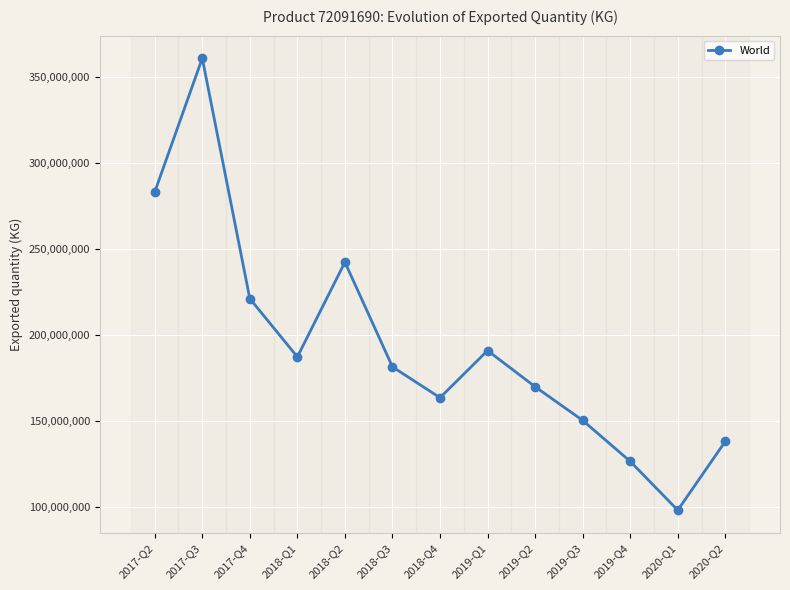

Reading left to right, transcribe all the data shown in this chart.

2017-Q2=282961282	2017-Q3=360663741	2017-Q4=221066896	2018-Q1=187230954	2018-Q2=242241194	2018-Q3=181425475	2018-Q4=163534297	2019-Q1=190902894	2019-Q2=169901201	2019-Q3=150355396	2019-Q4=126555409	2020-Q1=98198118	2020-Q2=138184159